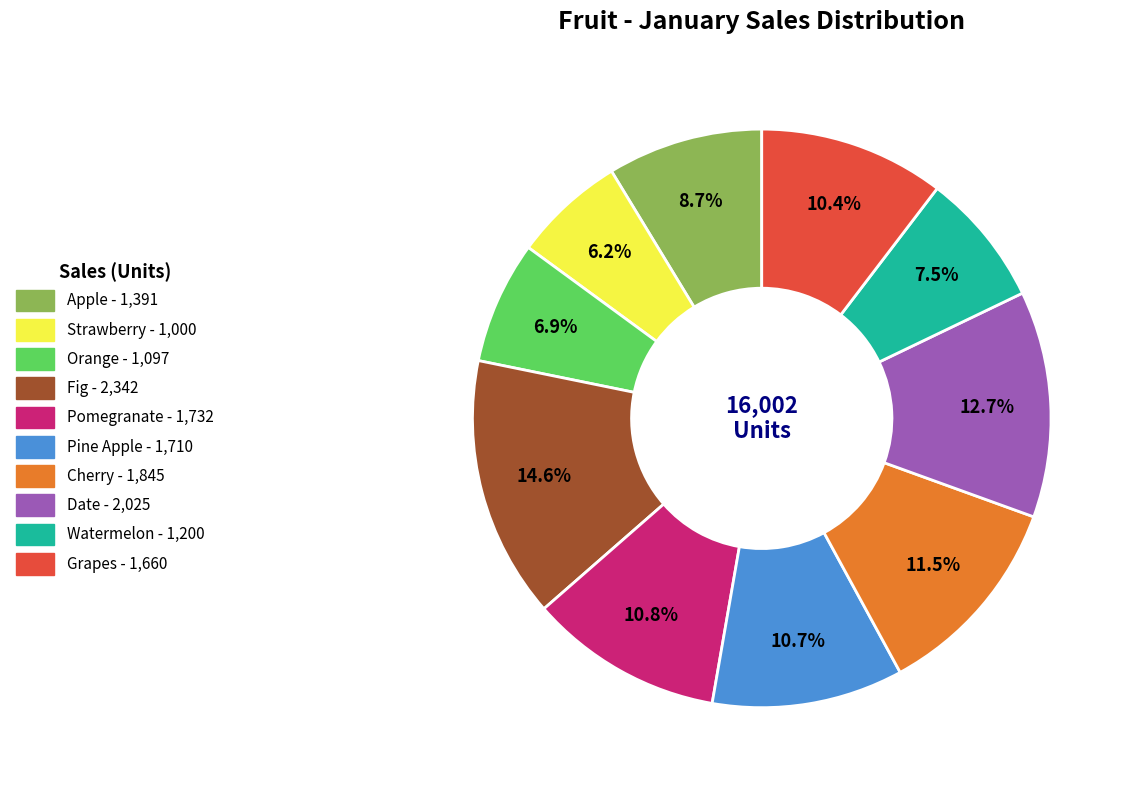

How many slices are in this pie chart?

10